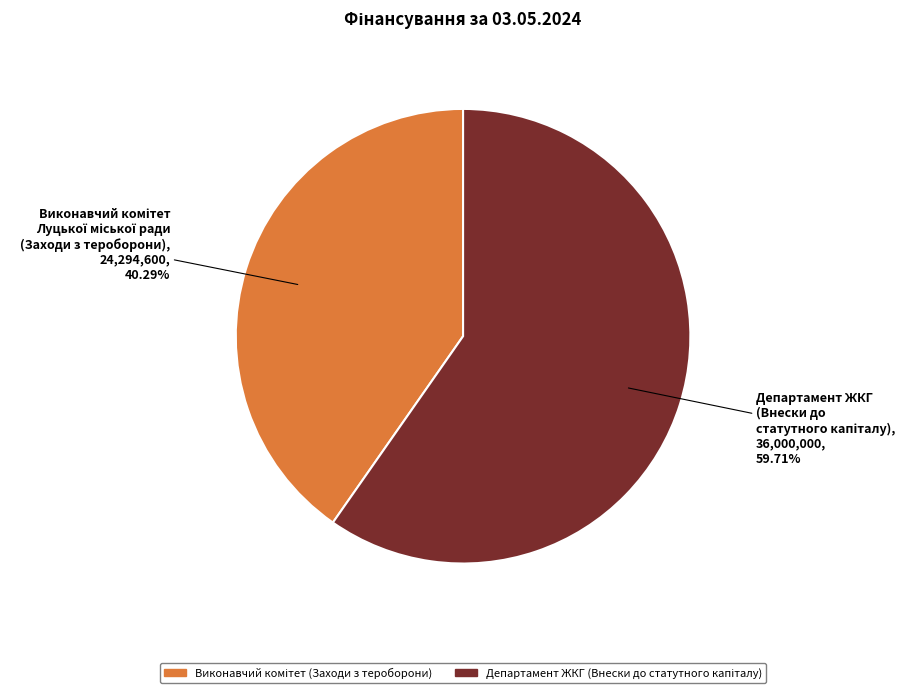

To the nearest percent, what is the average slice percentage?

50%